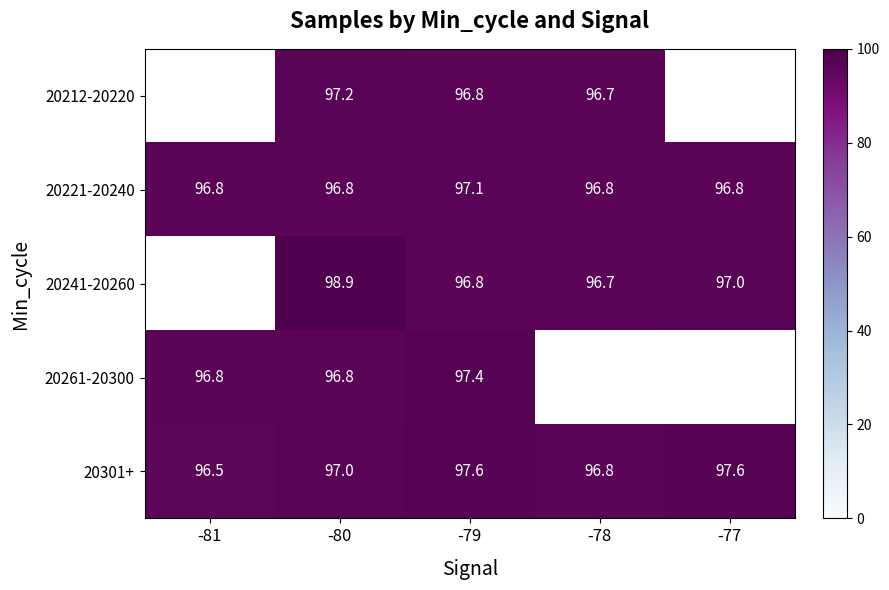

Is the value of 20261-20300 at -79 greater than the value of 20241-20260 at -77?

Yes